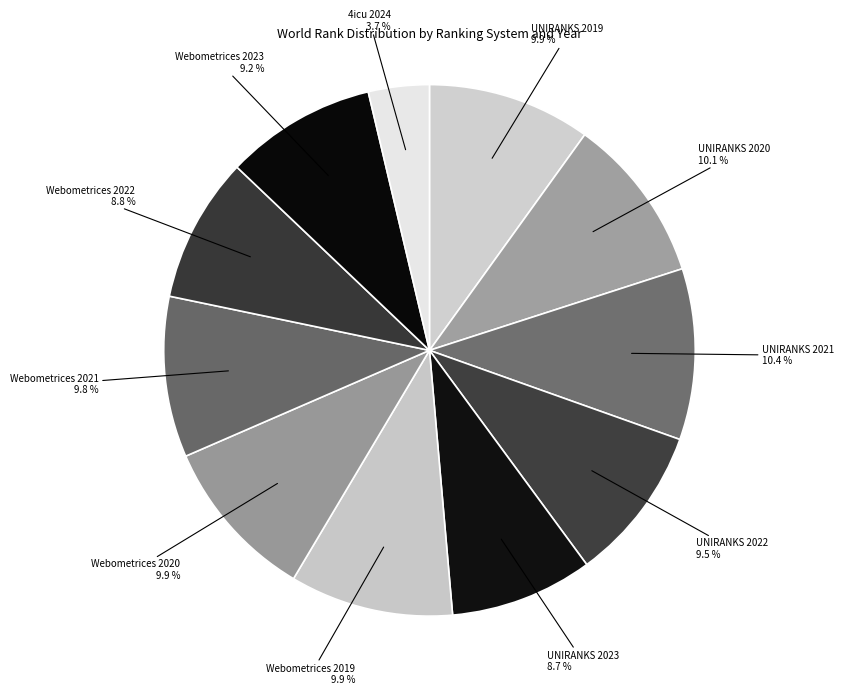

How many segments does this pie chart have?

11